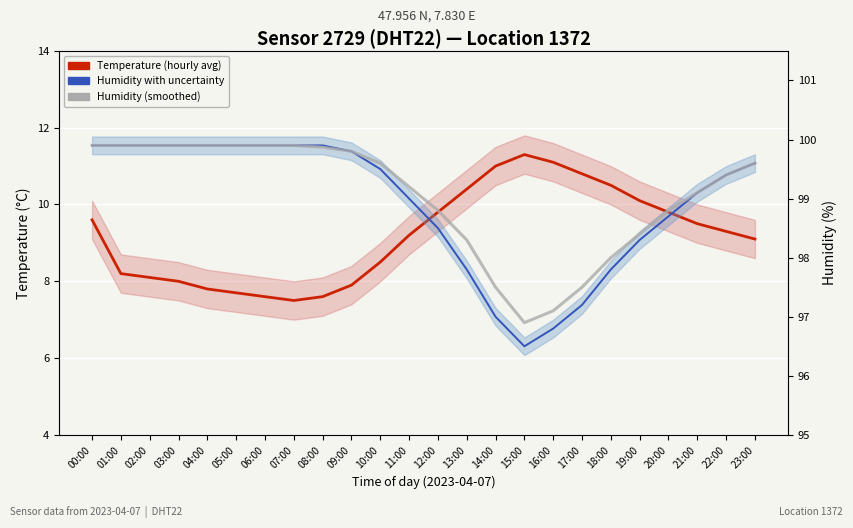

True or false: Humidity (smoothed) and Humidity with uncertainty cross at least once.

False